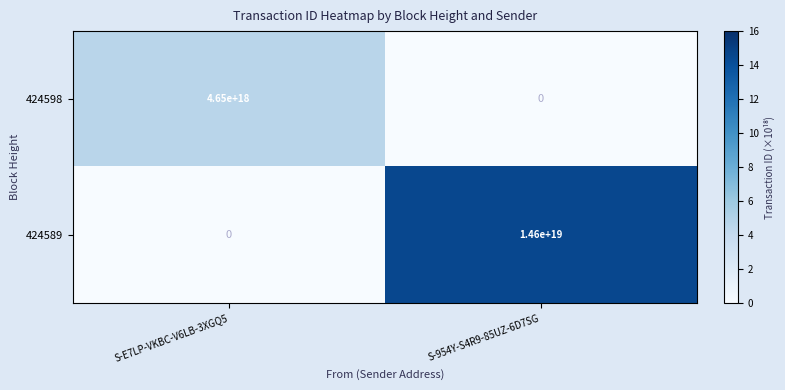

Is it true that 424589 equals 0 at S-E7LP-VKBC-V6LB-3XGQ5?

True